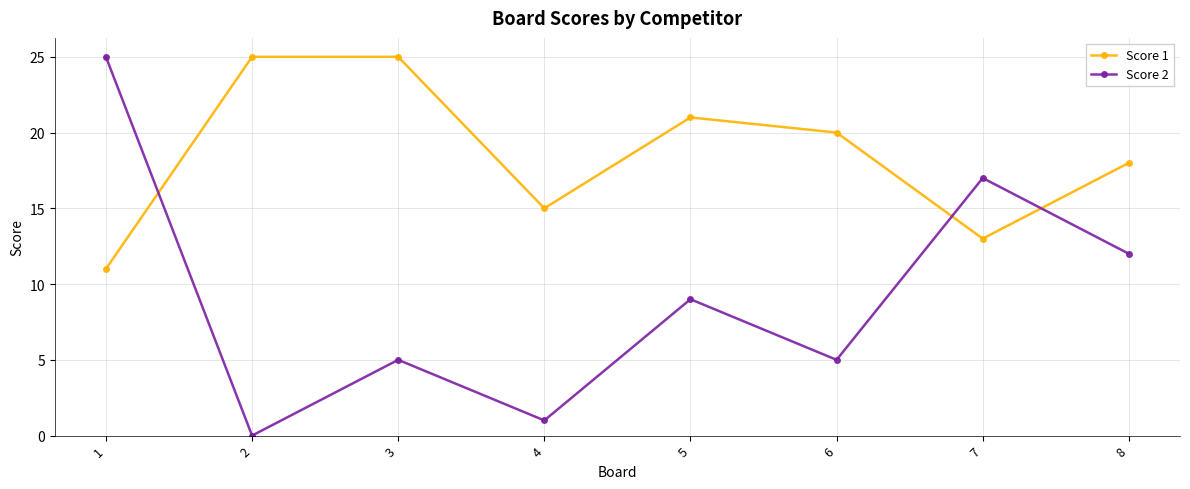

The Score 1 series shows 6 at 6. True or false?

False